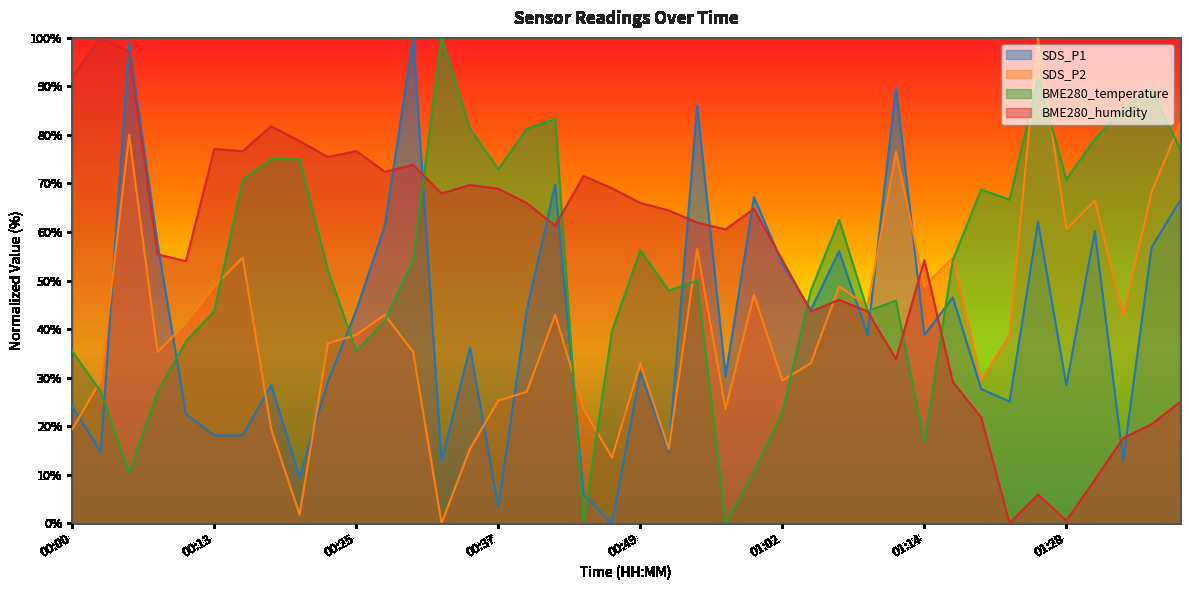

At how many categories does at least one series exceed 38?

40